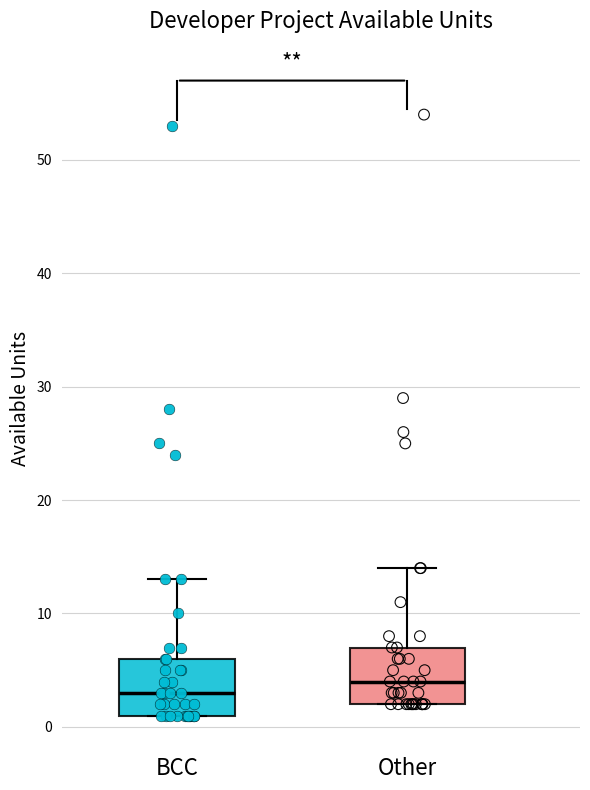

Reading left to right, transcribe this box plot: for each box, give where its median line is, the range the box spans, and where its two whiskers end, as read against the y-axis. The values are not printed on the chart, so give them approximately, as read against the axis.

BCC: median 3, box 1 to 6, whiskers 1 to 13
Other: median 4, box 2 to 7, whiskers 2 to 14